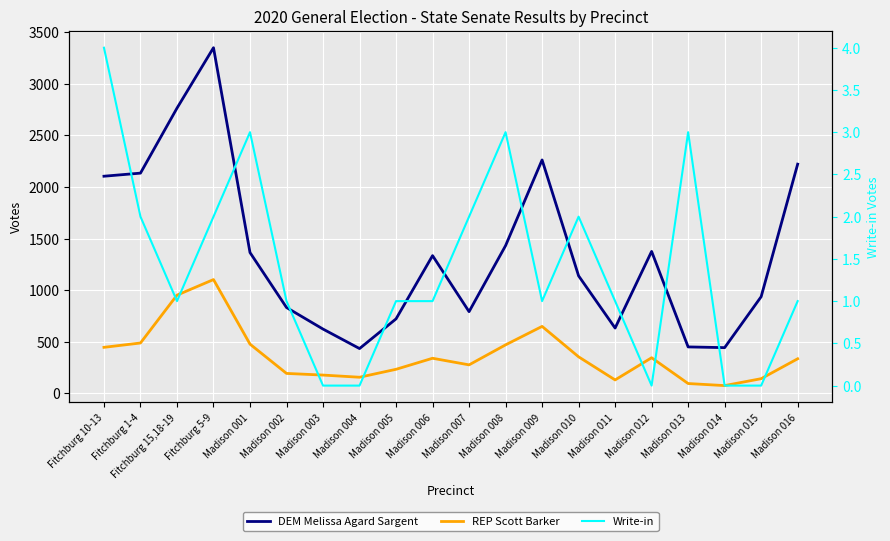

Which label corresponds to the largest value in the chart?

Fitchburg 5-9